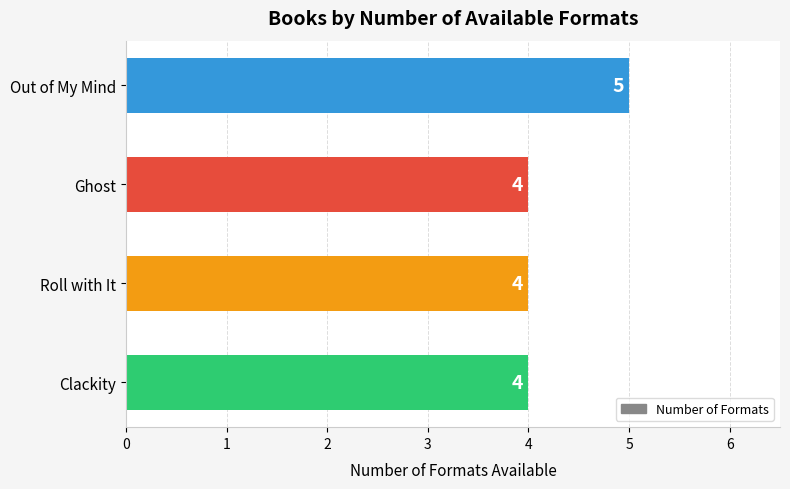

Between Ghost and Out of My Mind, which is larger?

Out of My Mind